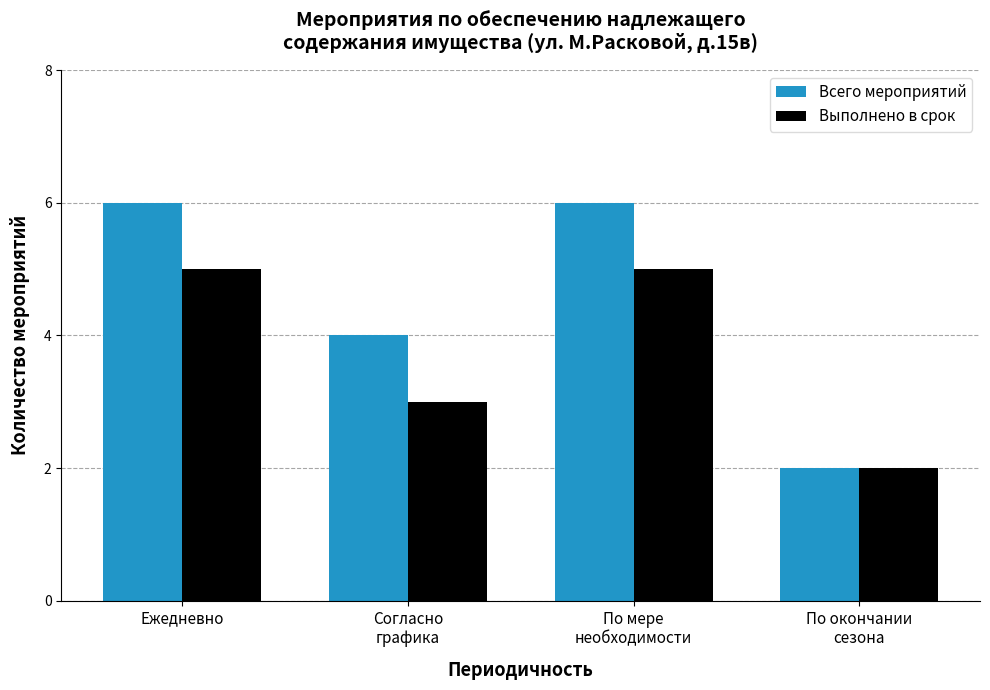

At how many categories does at least one series exceed 5?

2